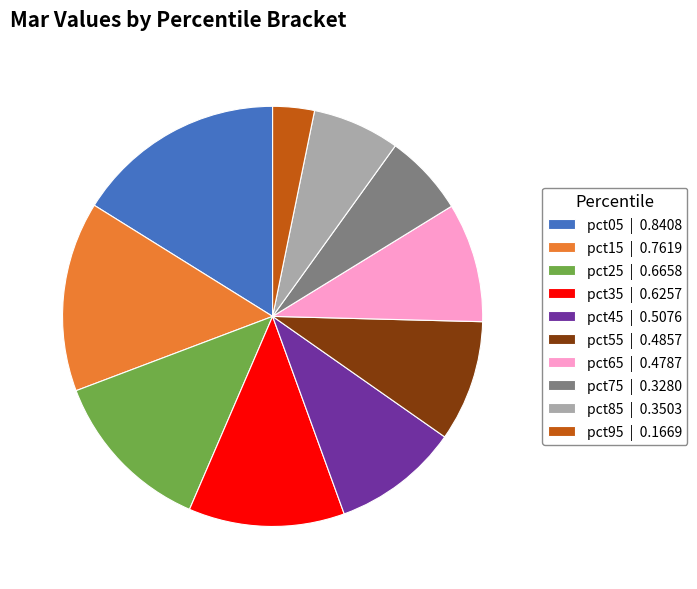

Which category has the biggest portion of the pie?

pct05